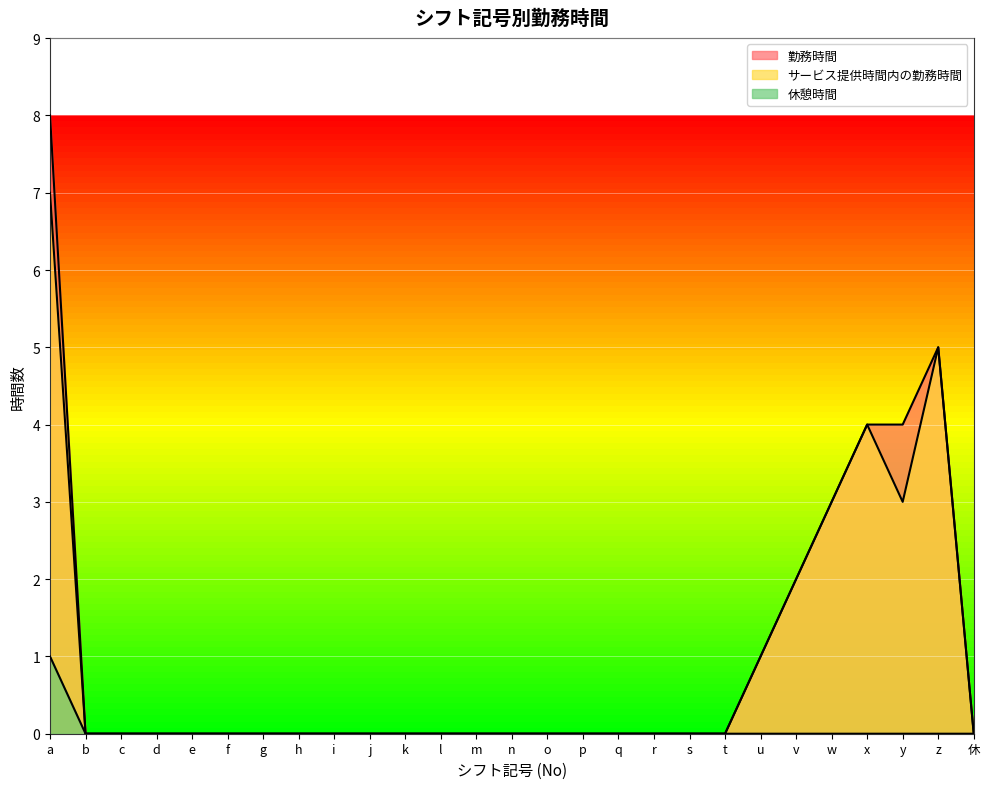

What is the approximate value of サービス提供時間内の勤務時間 at y?

3